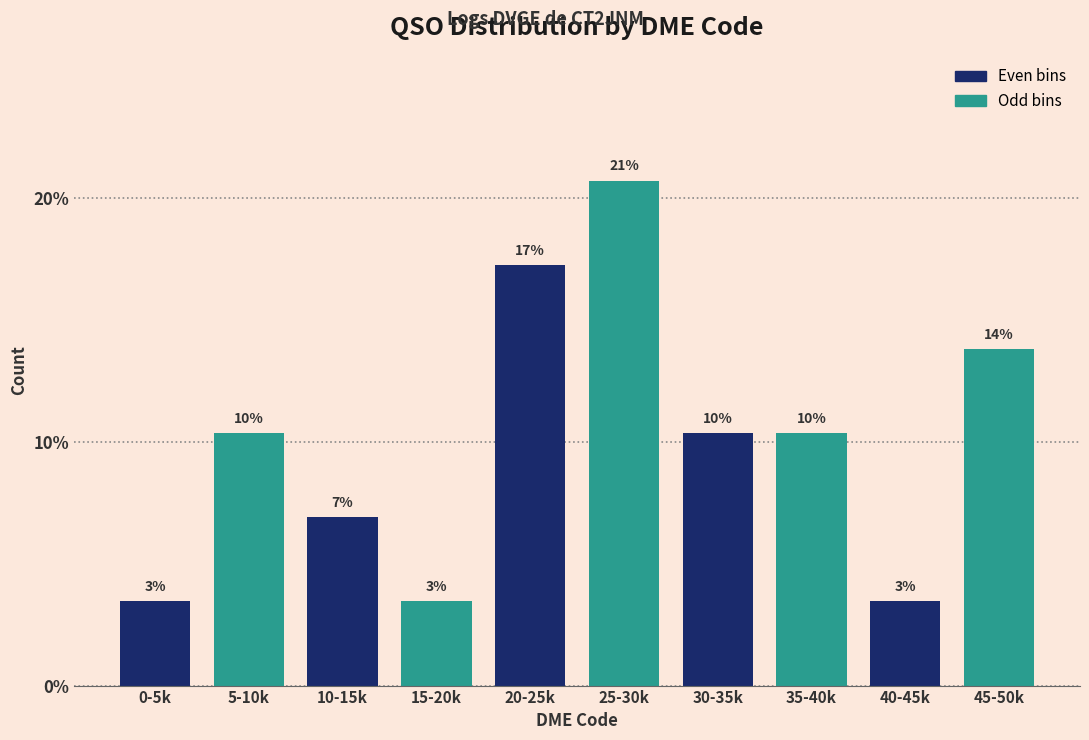

How many bars are there in total?

10